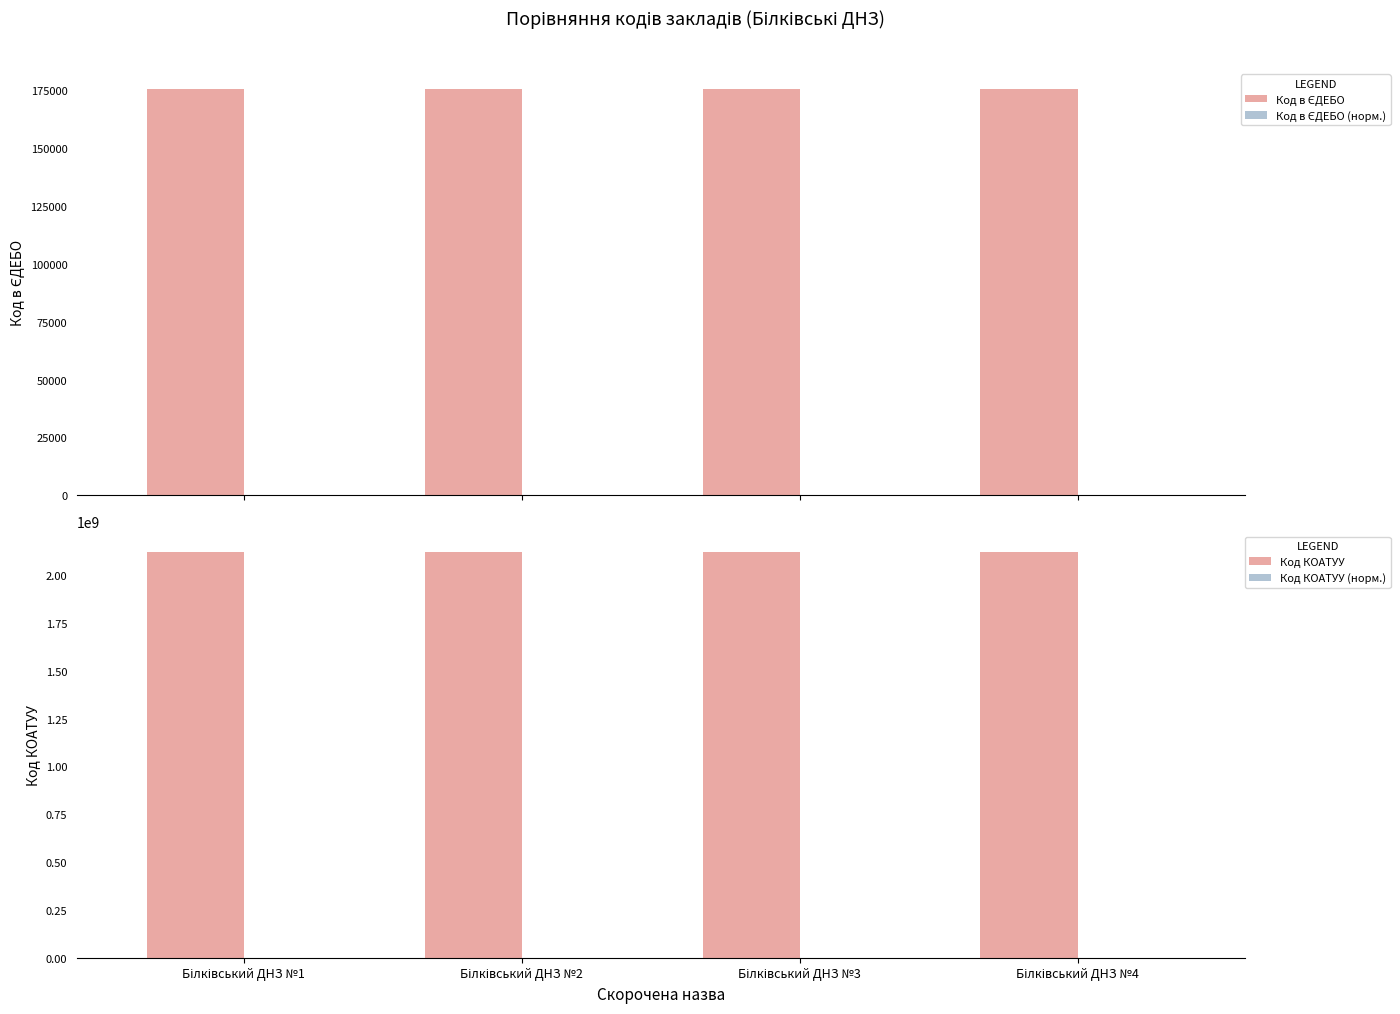

What is the minimum value for Код в ЄДЕБО (норм.)?

1.0